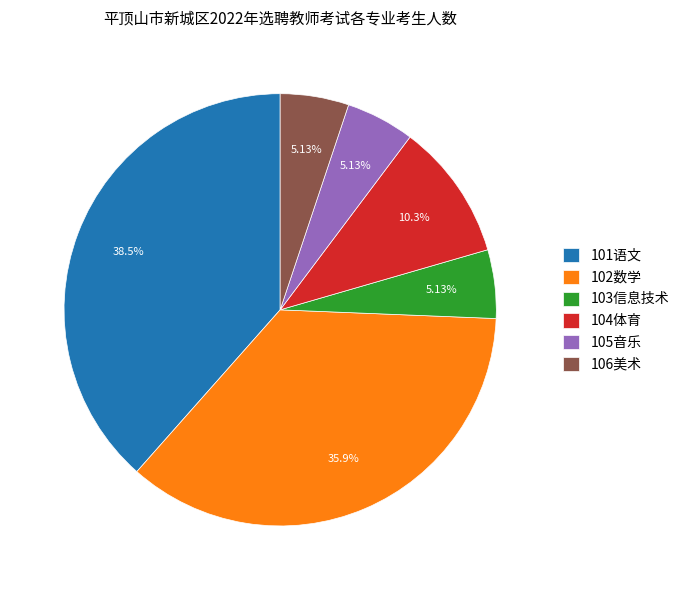

To the nearest percent, what percentage of the pie is 102数学?

36%